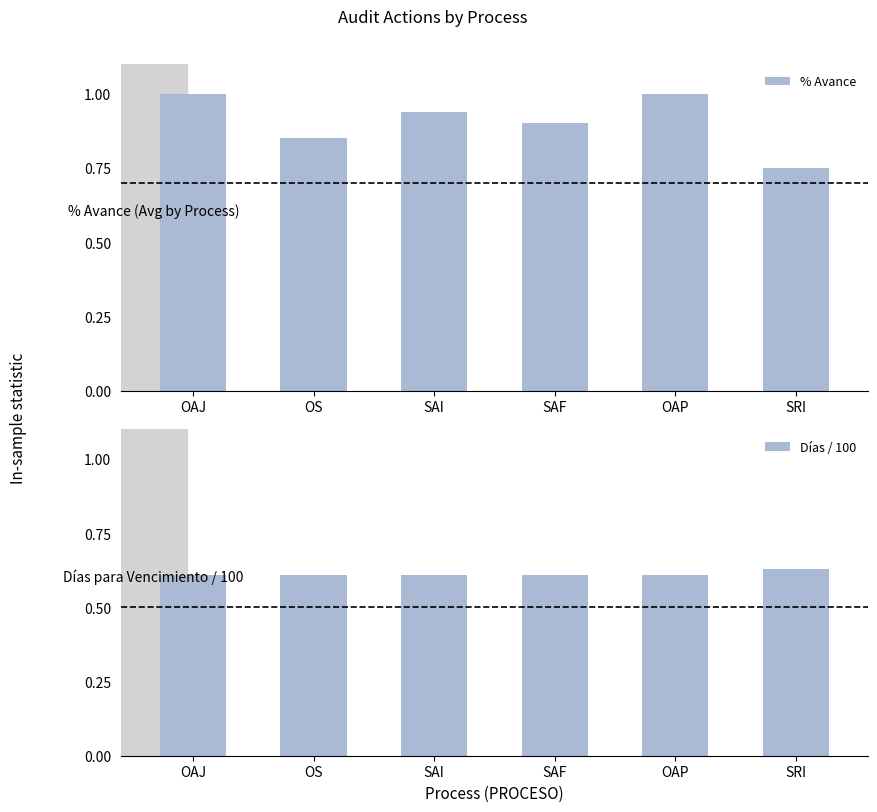

Rank the categories by % Avance value from lowest to highest.

SRI, OS, SAF, SAI, OAJ, OAP